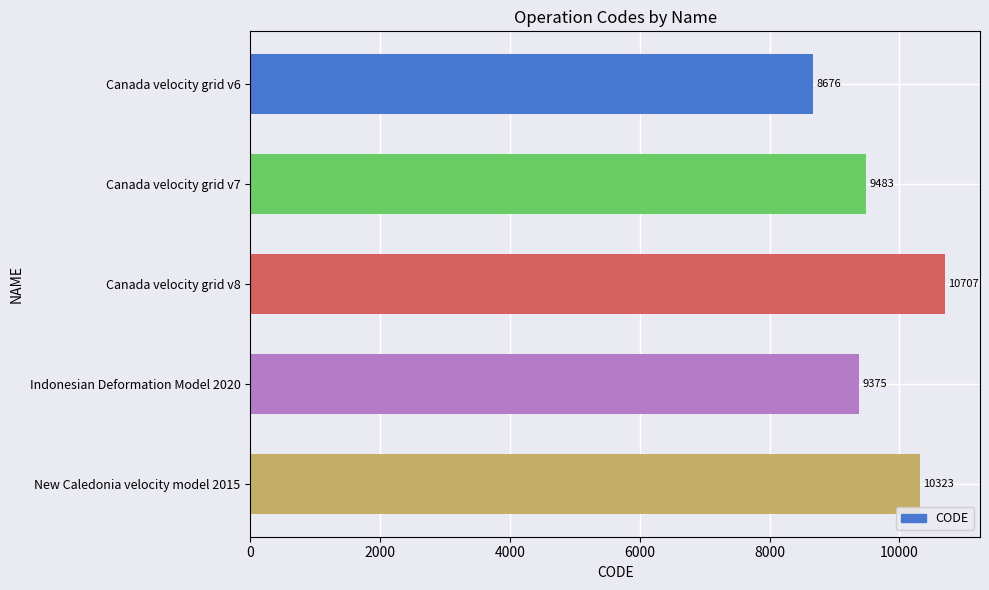

What is the difference between the maximum and minimum values?

2031